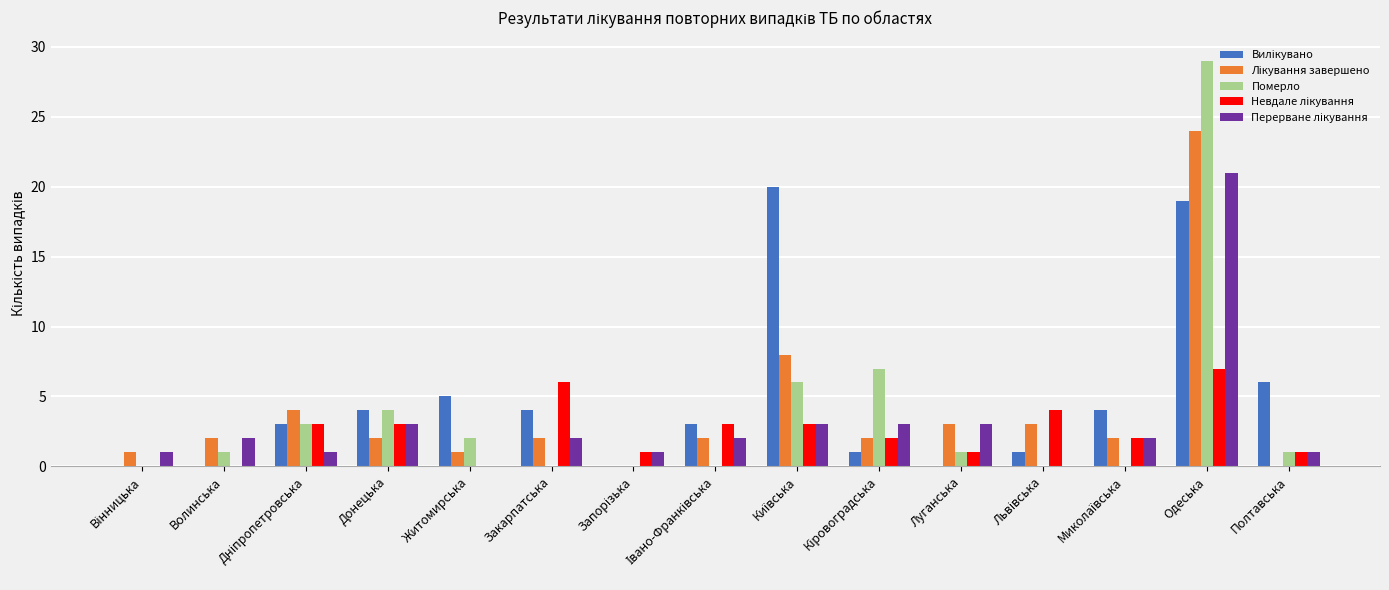

What is the total value across all series at Житомирська?

8